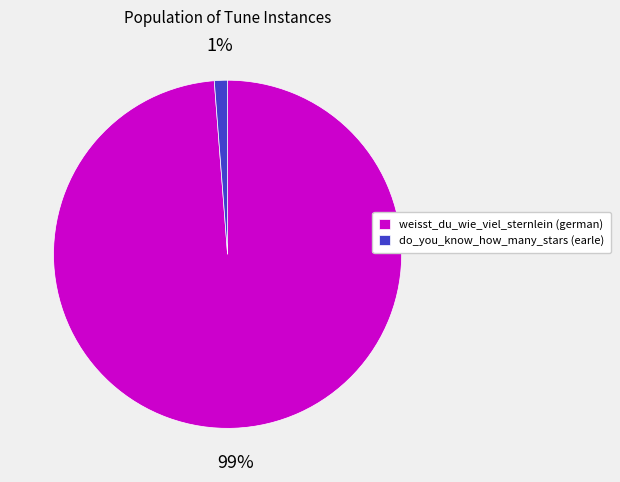

To the nearest percent, what percentage of the pie is weisst_du_wie_viel_sternlein (german)?

99%